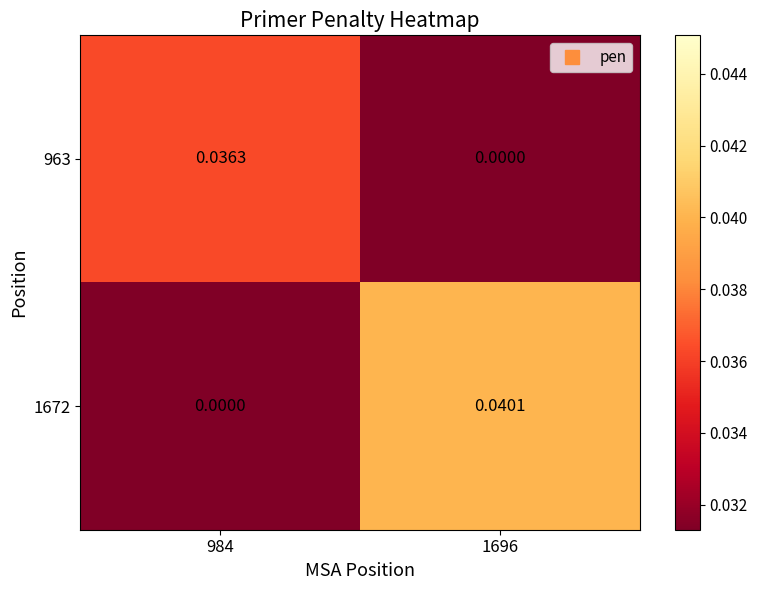

Is the value of 1672 at 984 greater than the value of 963 at 984?

No